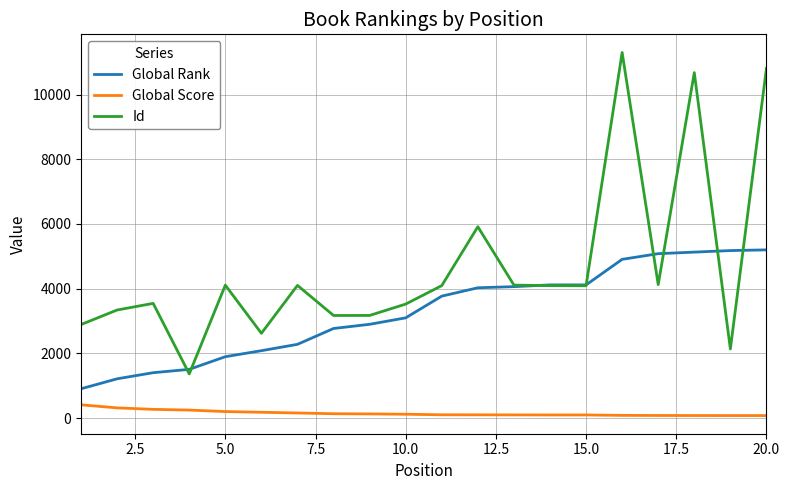

Which series has the largest total across all categories?

Id